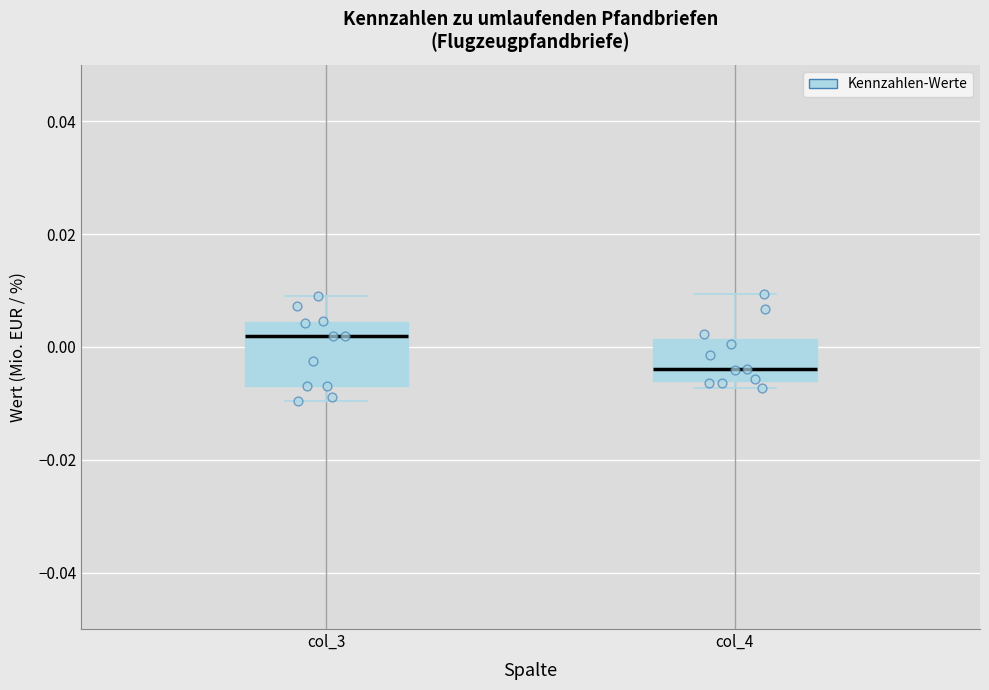

Which box has the highest median line?

col_3